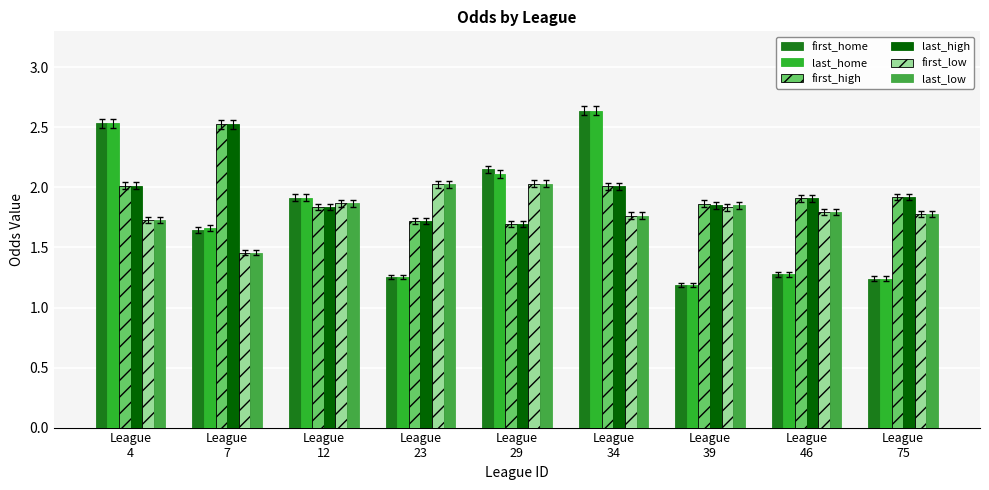

Which series has the widest spread of values?

first_home